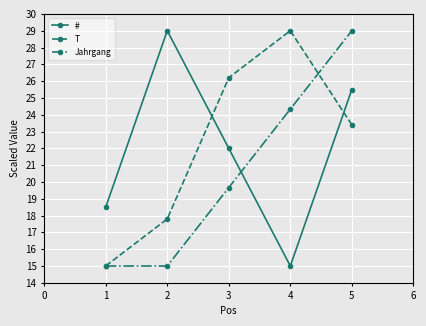

The Jahrgang series shows 29.1 at 1. True or false?

False